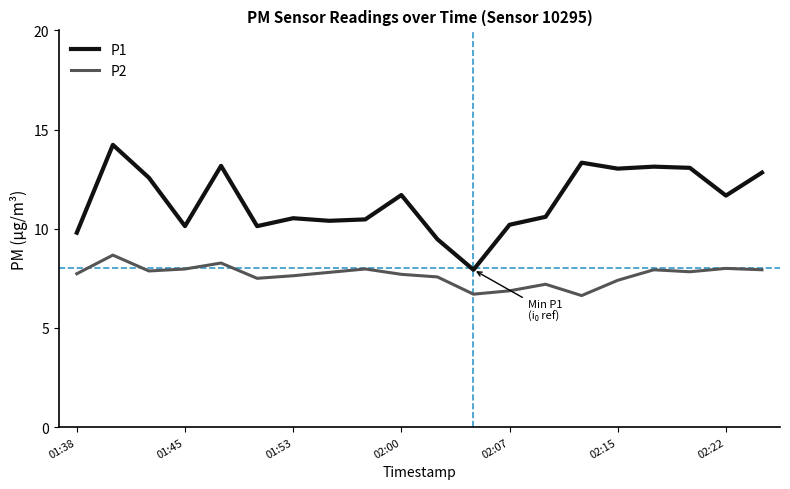

What is the average value of the P2 series?

7.7